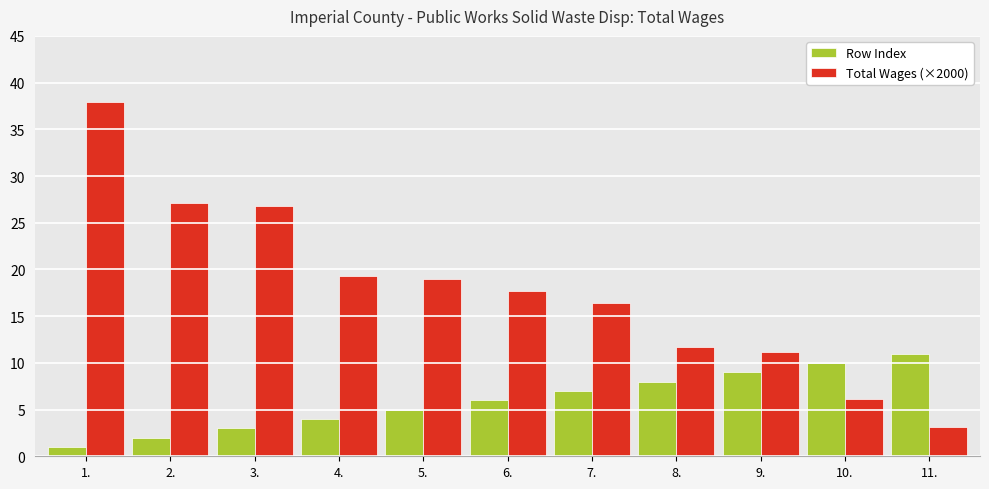

What is the total value across all series at 3.?

29.8